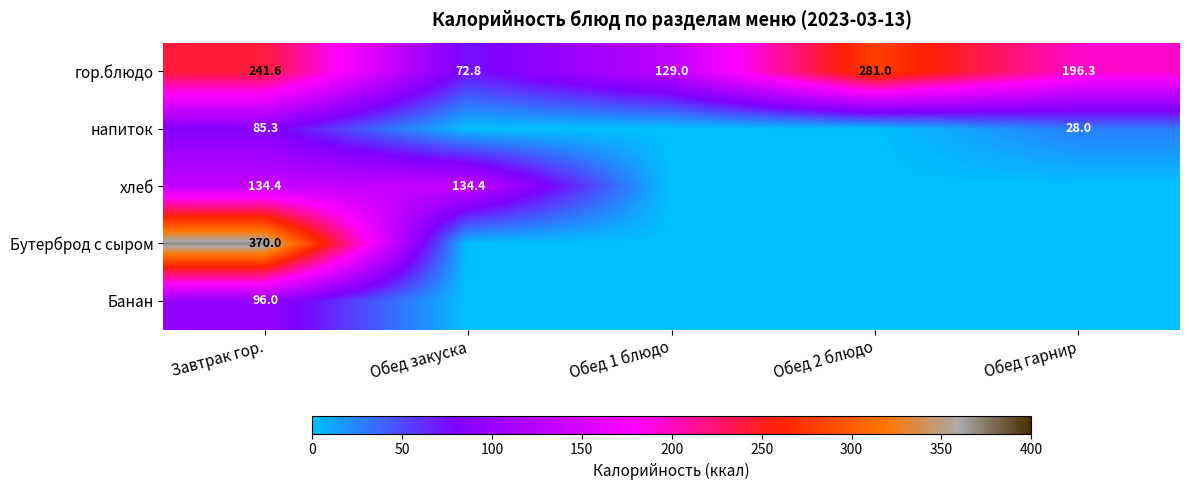

At Завтрак гор., list the series in order from smallest to largest.

напиток, Банан, хлеб, гор.блюдо, Бутерброд с сыром